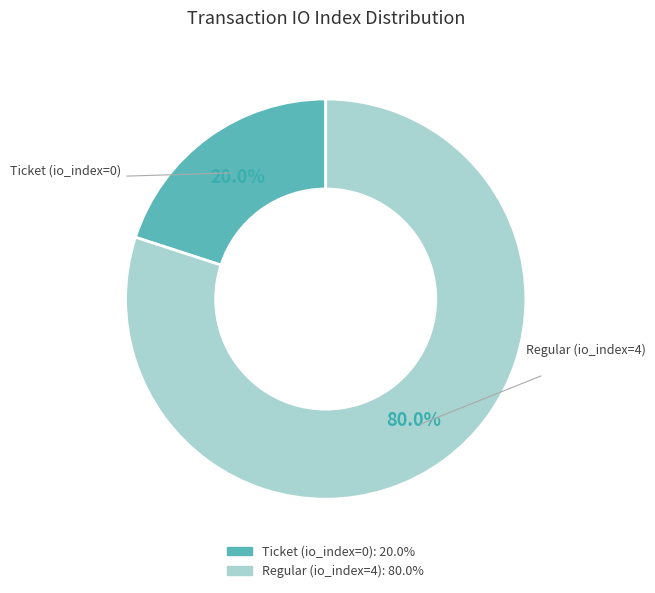

To the nearest percent, what is the difference between the largest and smallest slice percentages?

60%